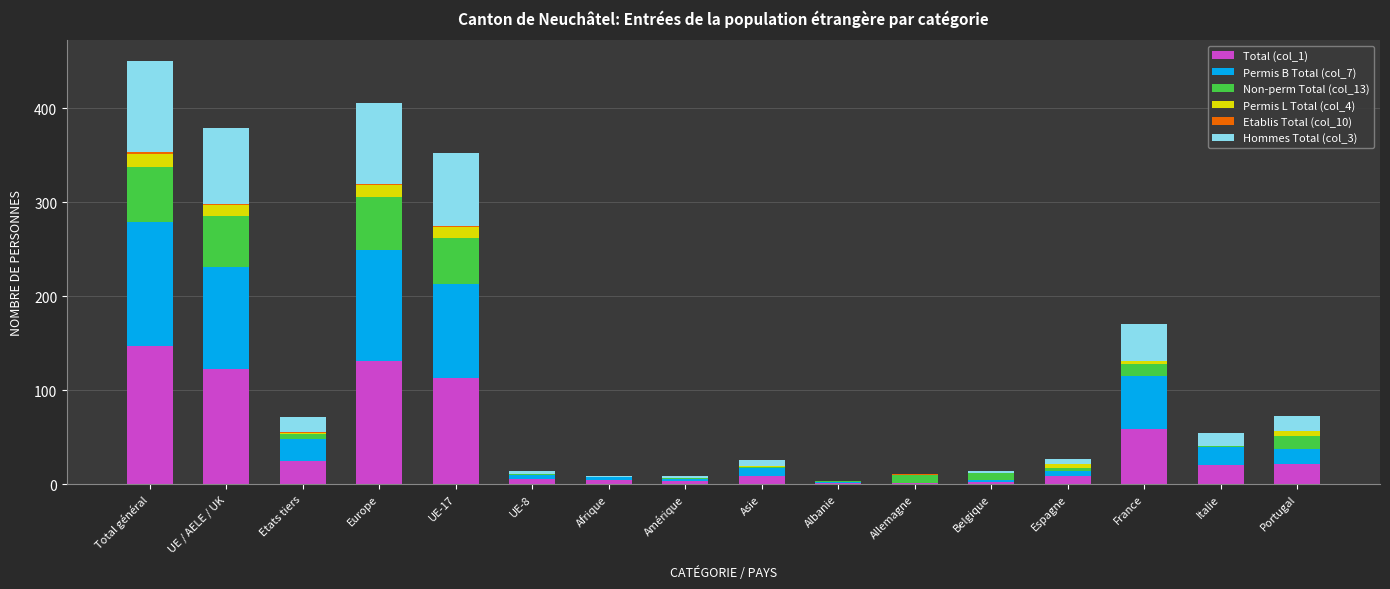

The value of Total (col_1) at Etats tiers is 25. True or false?

True